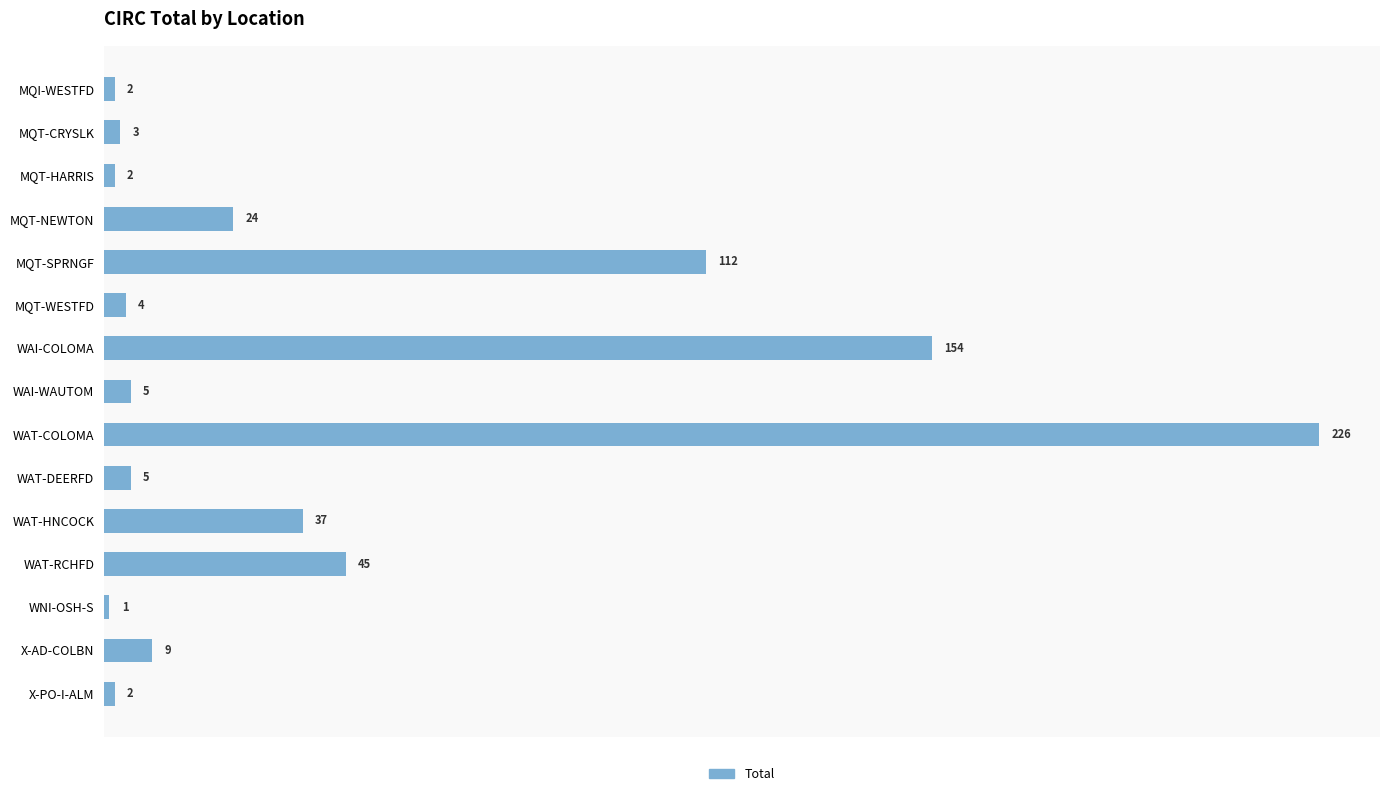

What position from the bottom is WAT-DEERFD?

6